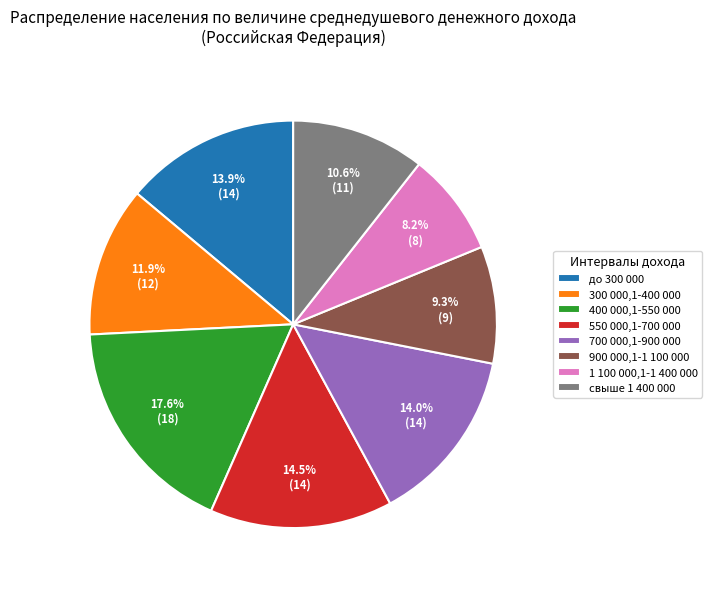

Which slice is the smallest?

1 100 000,1-1 400 000